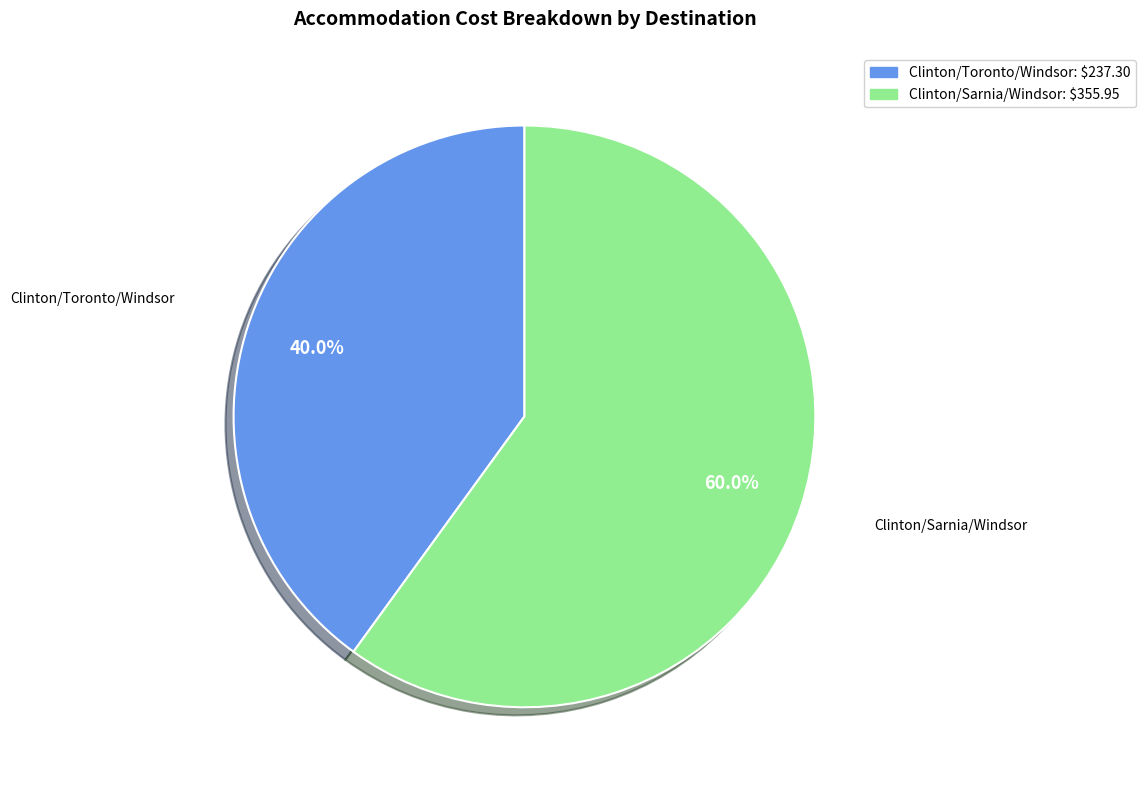

Is there a majority slice in this chart?

Yes